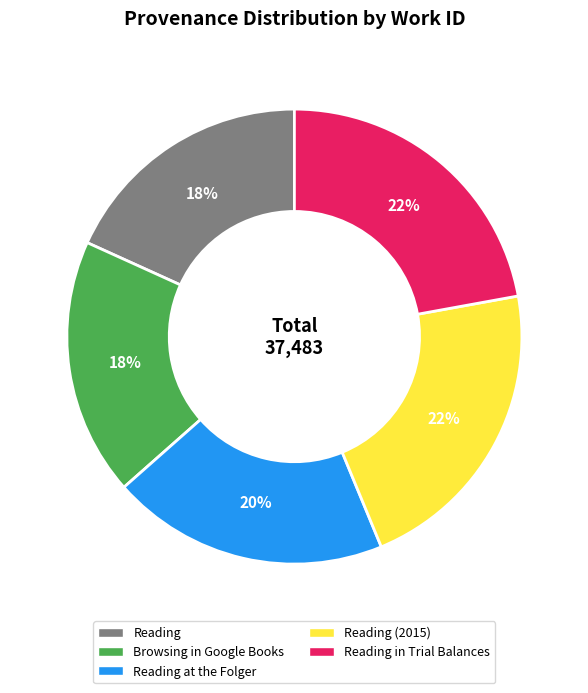

Does any single category account for the majority?

No